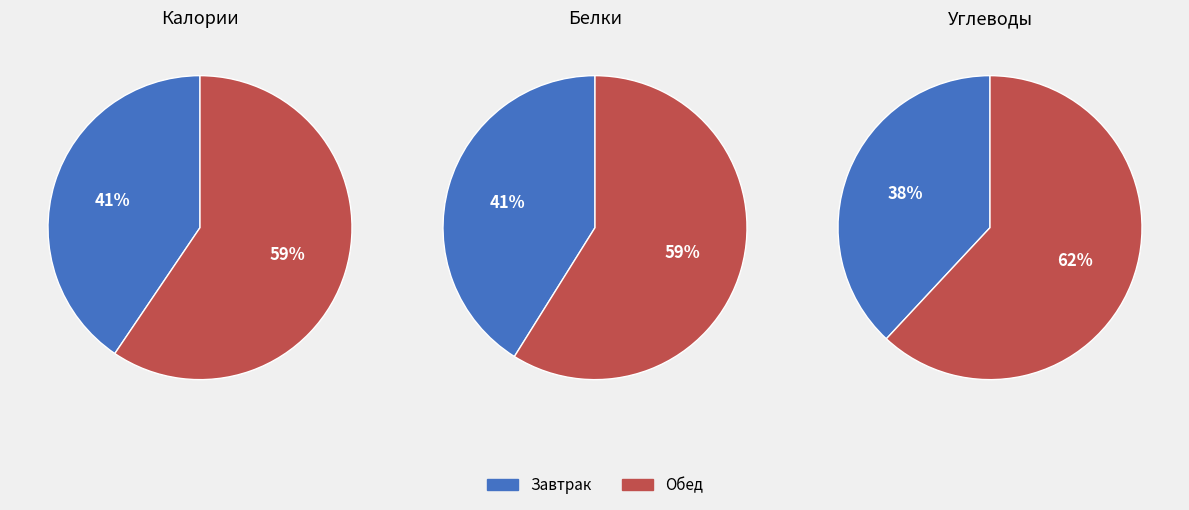

Does 8 represent more than half of the total?

No